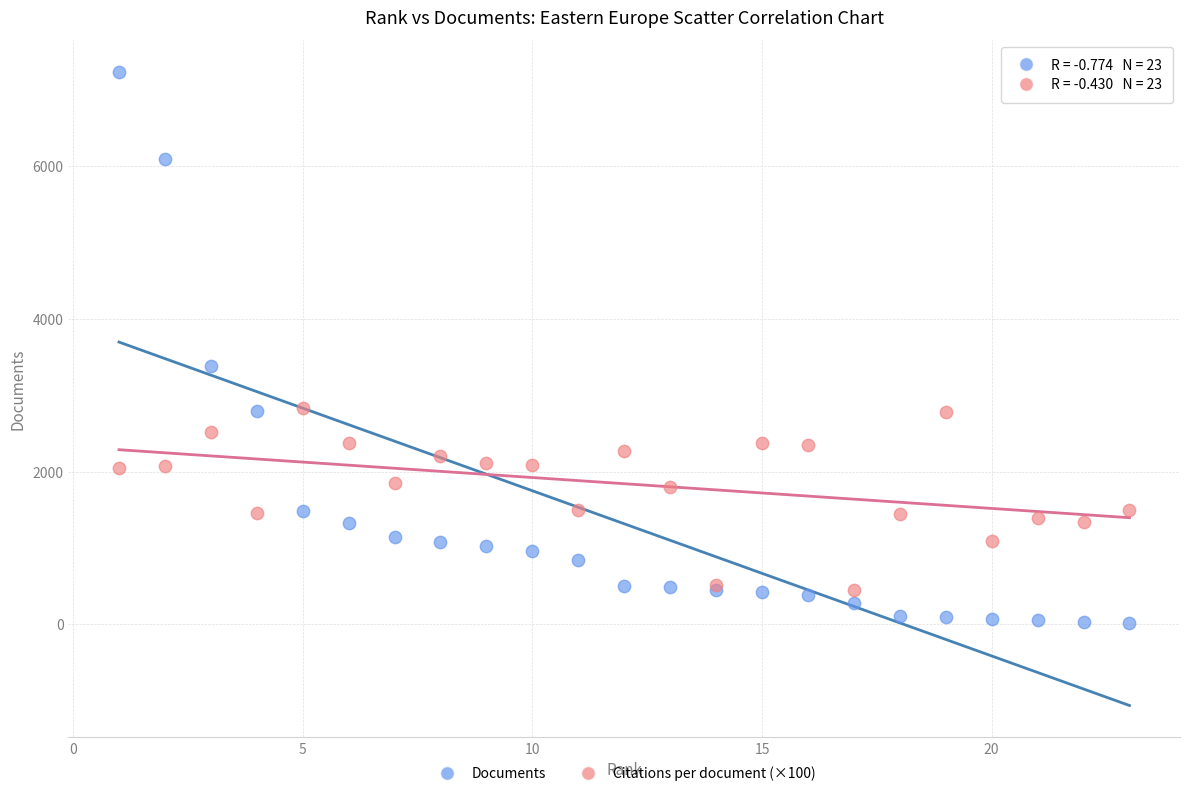

What are all the series names shown in the legend?

Documents, Citations per document (×100)